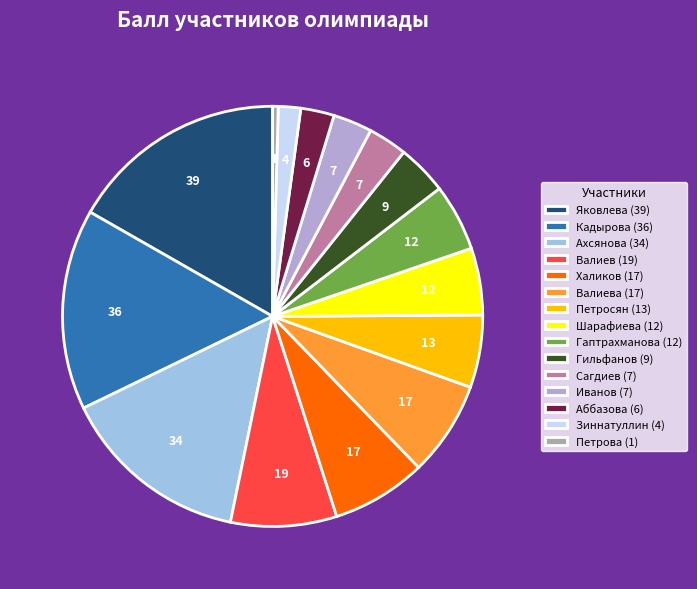

To the nearest percent, what percentage of the pie is Валиева (17)?

7%